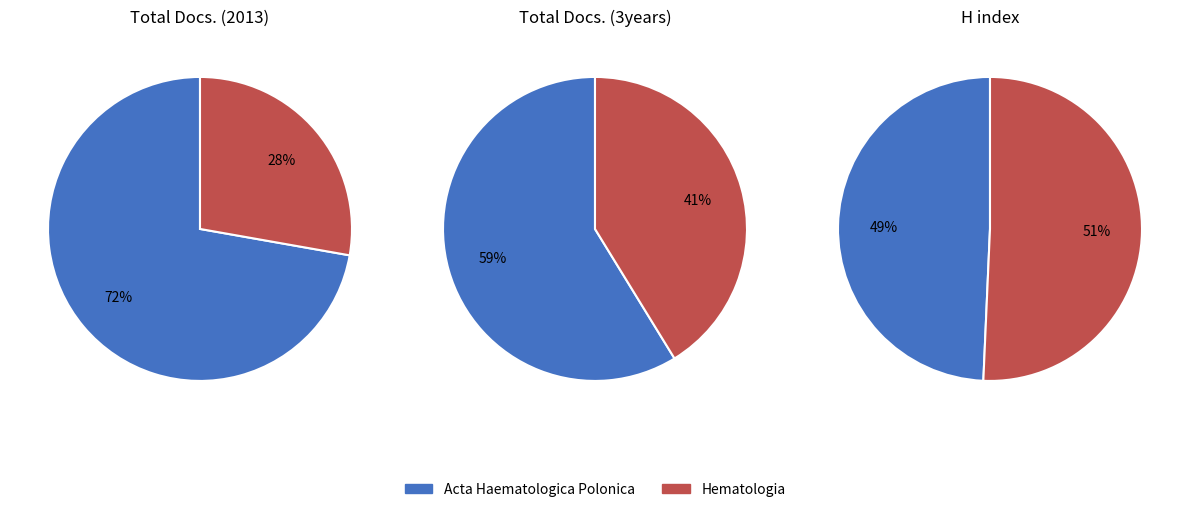

Which category accounts for the majority?

Acta Haematologica Polonica